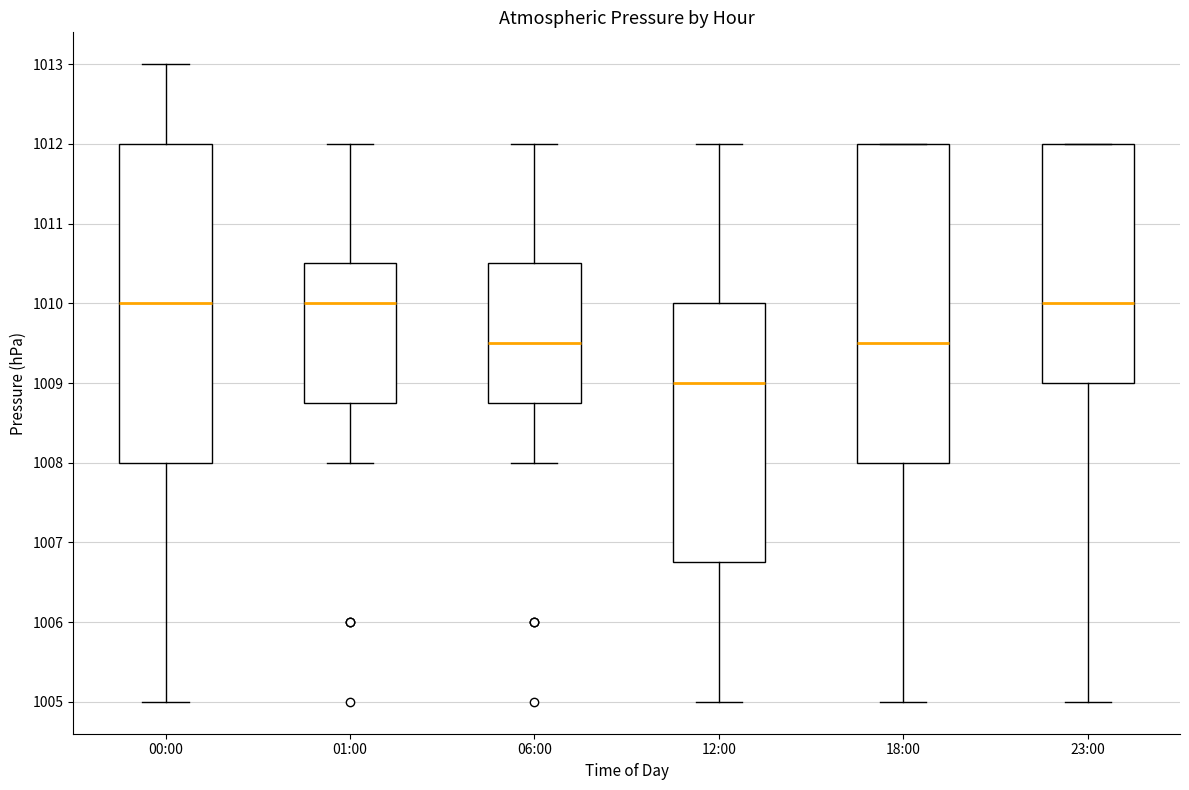

Reading left to right, read every box against the y-axis: the position of its median line, the range the box covers, and the ends of its whiskers. The values are not printed on the chart, so give them approximately, as read against the axis.

00:00: median 1010.0, box 1008.0 to 1012.0, whiskers 1005.0 to 1013.0
01:00: median 1010.0, box 1008.8 to 1010.5, whiskers 1008.0 to 1012.0
06:00: median 1009.5, box 1008.8 to 1010.5, whiskers 1008.0 to 1012.0
12:00: median 1009.0, box 1006.8 to 1010.0, whiskers 1005.0 to 1012.0
18:00: median 1009.5, box 1008.0 to 1012.0, whiskers 1005.0 to 1012.0
23:00: median 1010.0, box 1009.0 to 1012.0, whiskers 1005.0 to 1012.0